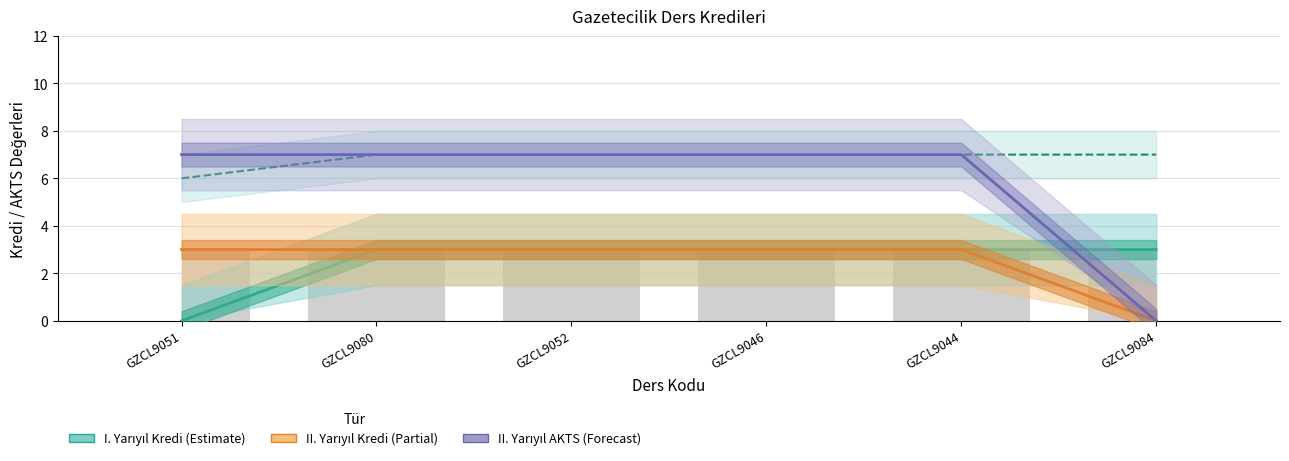

Which series has the largest total across all categories?

I. Yarıyıl AKTS